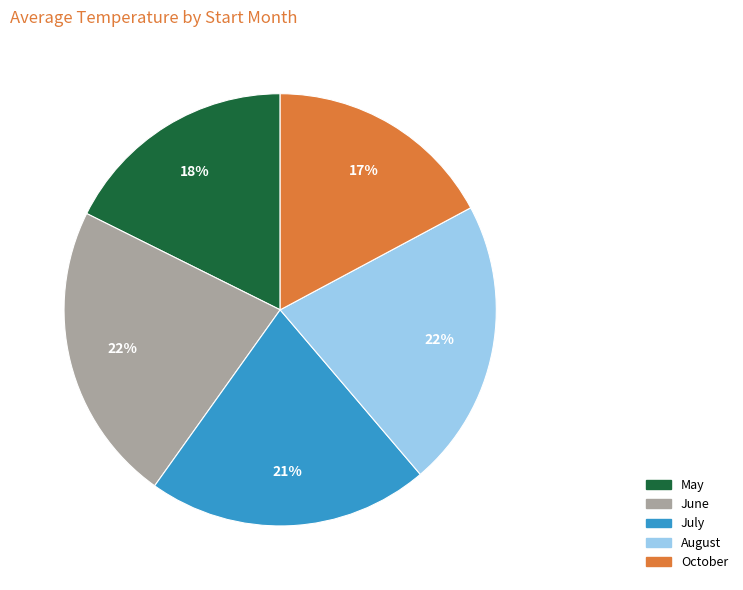

To the nearest percent, what is the difference between the largest and smallest slice percentages?

5%